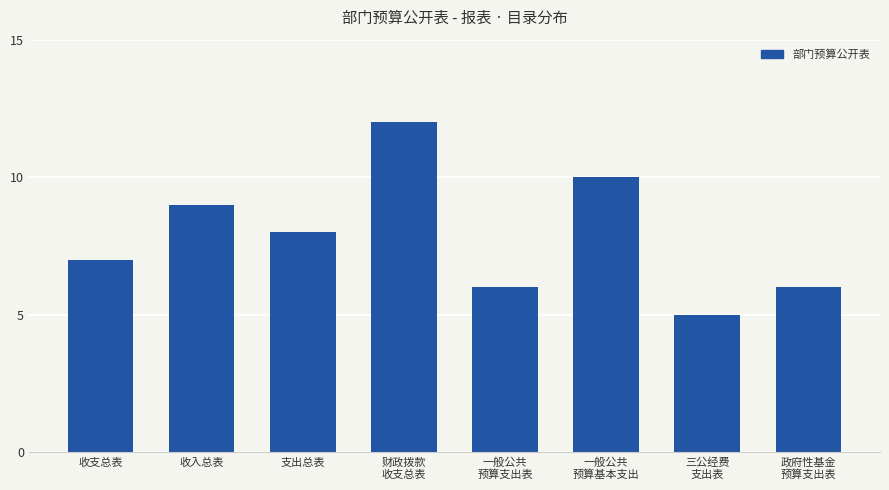

What is the smallest value displayed?

5